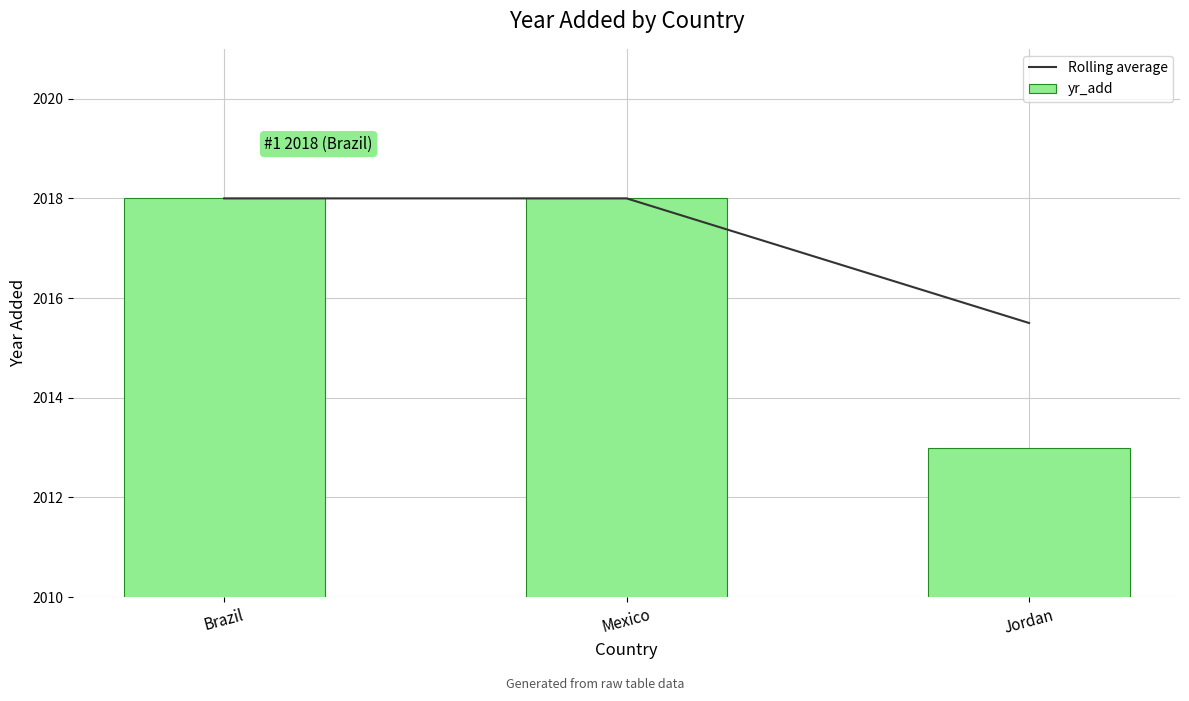

What is the label of the 3rd bar from the left?

Jordan